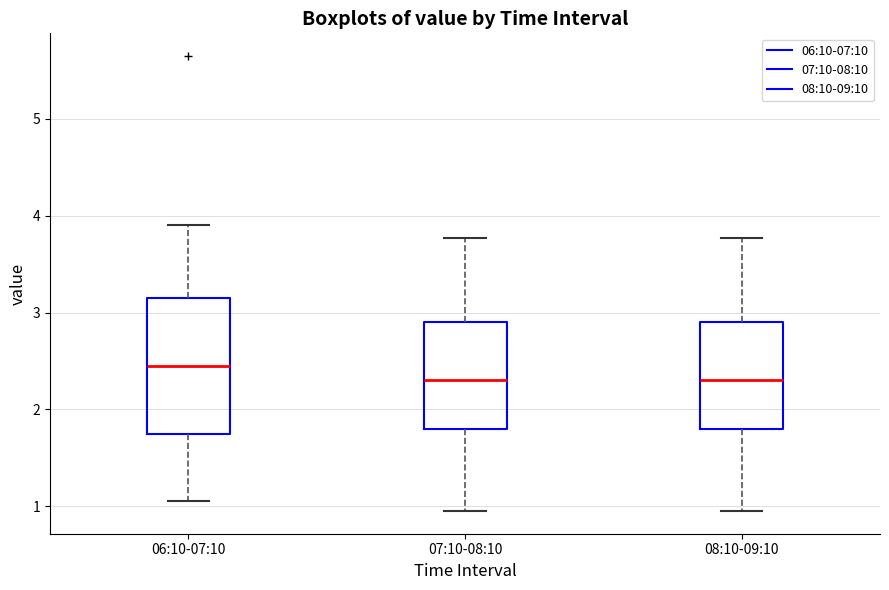

Which box is the tallest, from its lower edge to its upper edge?

06:10-07:10